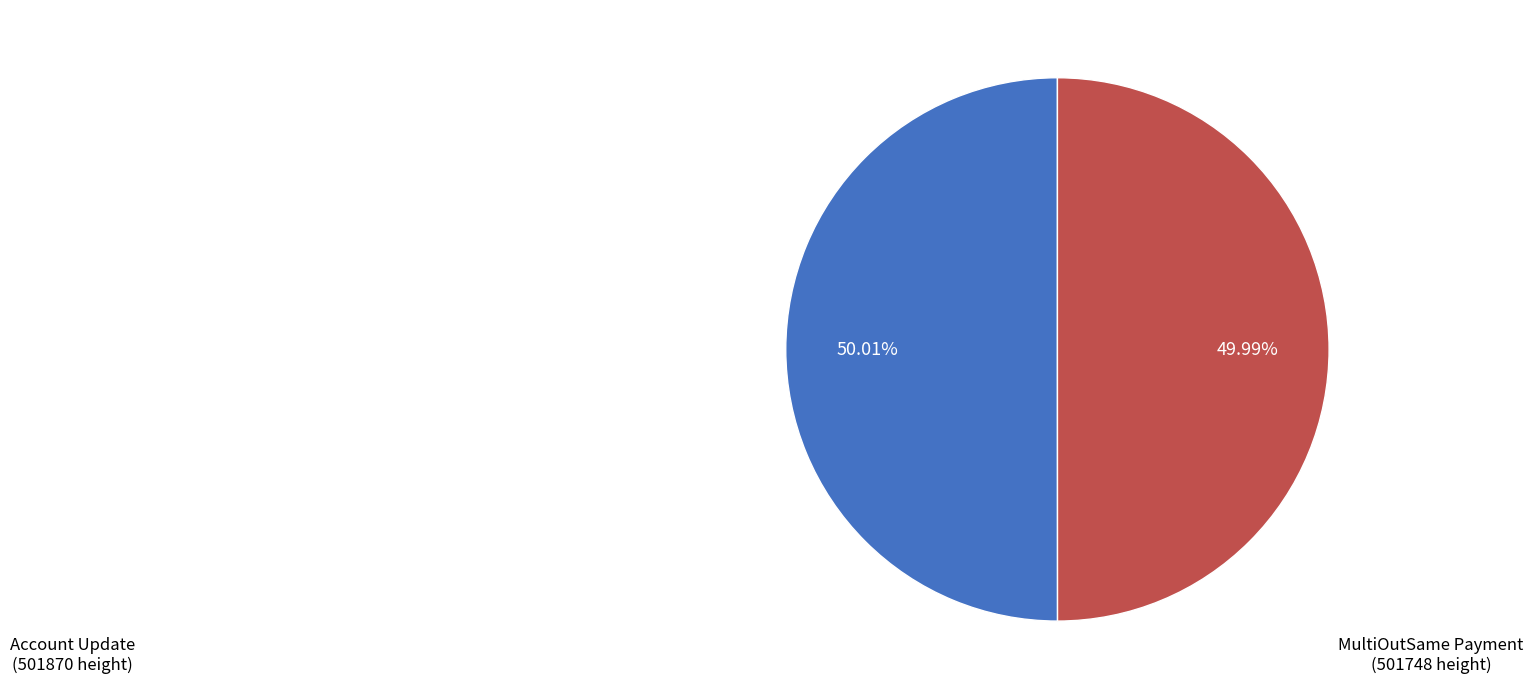

Is the sum of MultiOutSame Payment and Account Update greater than half?

Yes